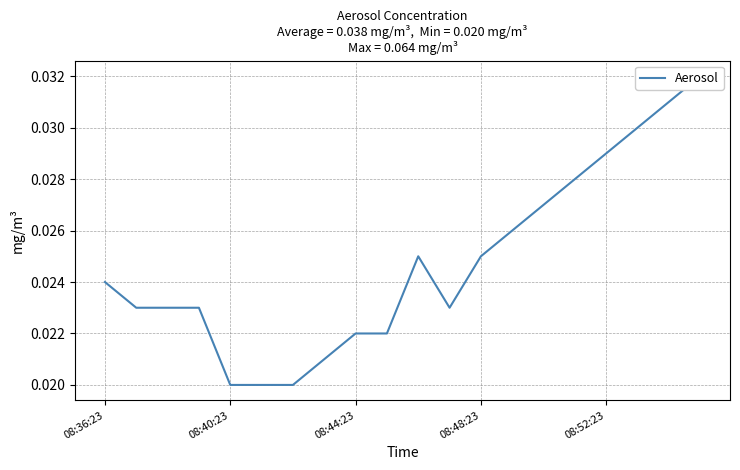

The value at 5 is 0.0. True or false?

False